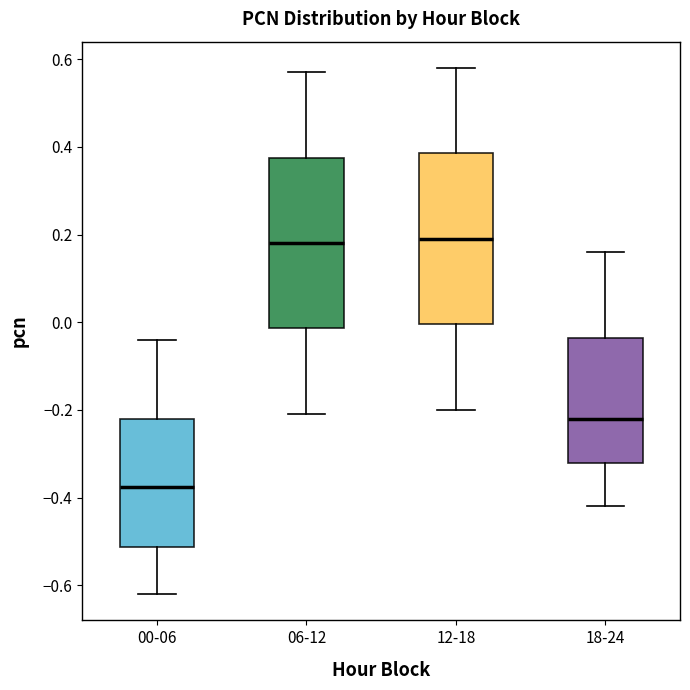

Which box's median line is the lowest?

00-06